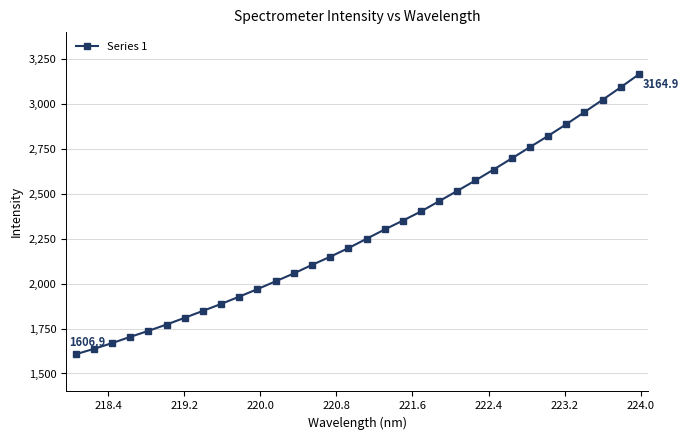

What is the difference between the maximum and minimum values?

1558.0